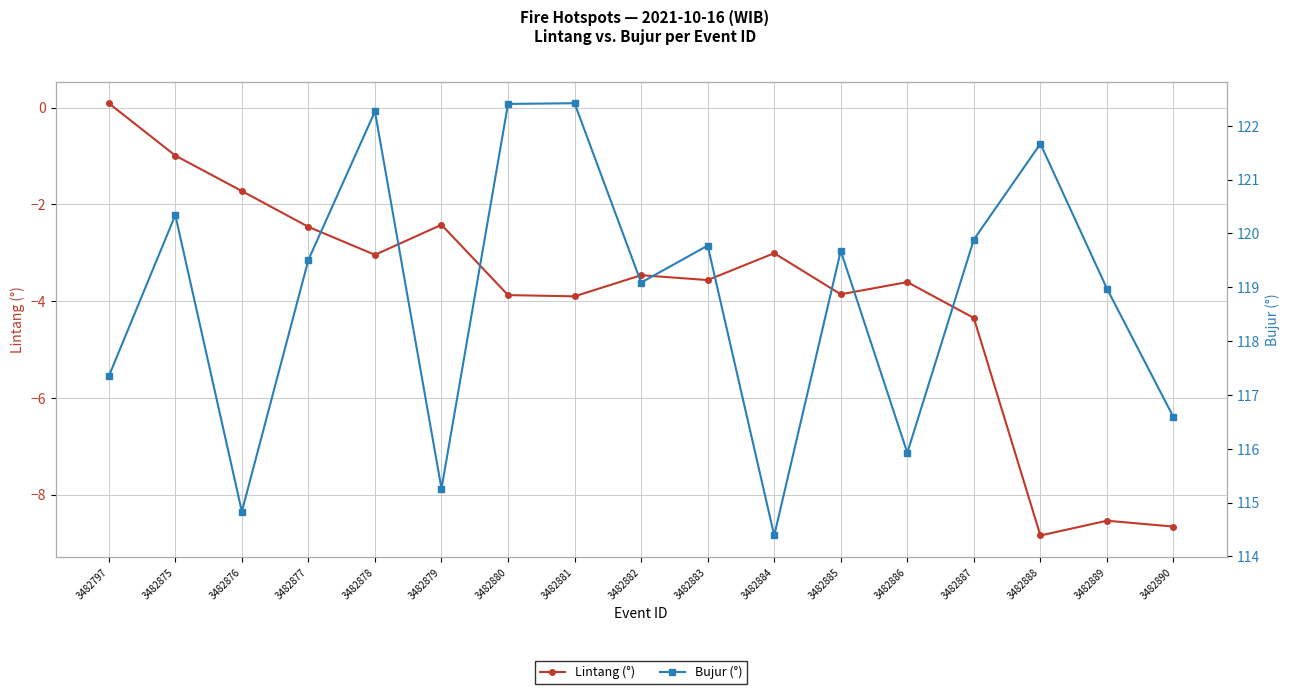

Where is the first local minimum for Bujur (°)?

3482876